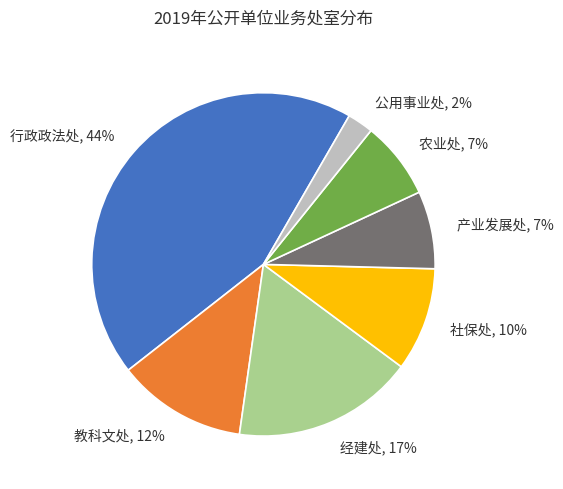

Is 公用事业处 the majority of the pie?

No